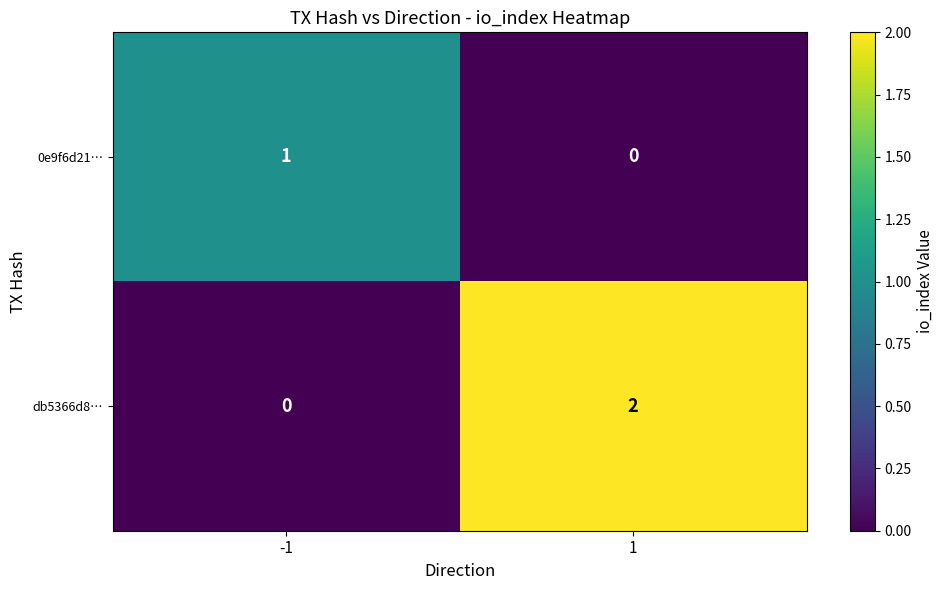

Is the value of db5366d8… at -1 greater than the value of 0e9f6d21… at -1?

No